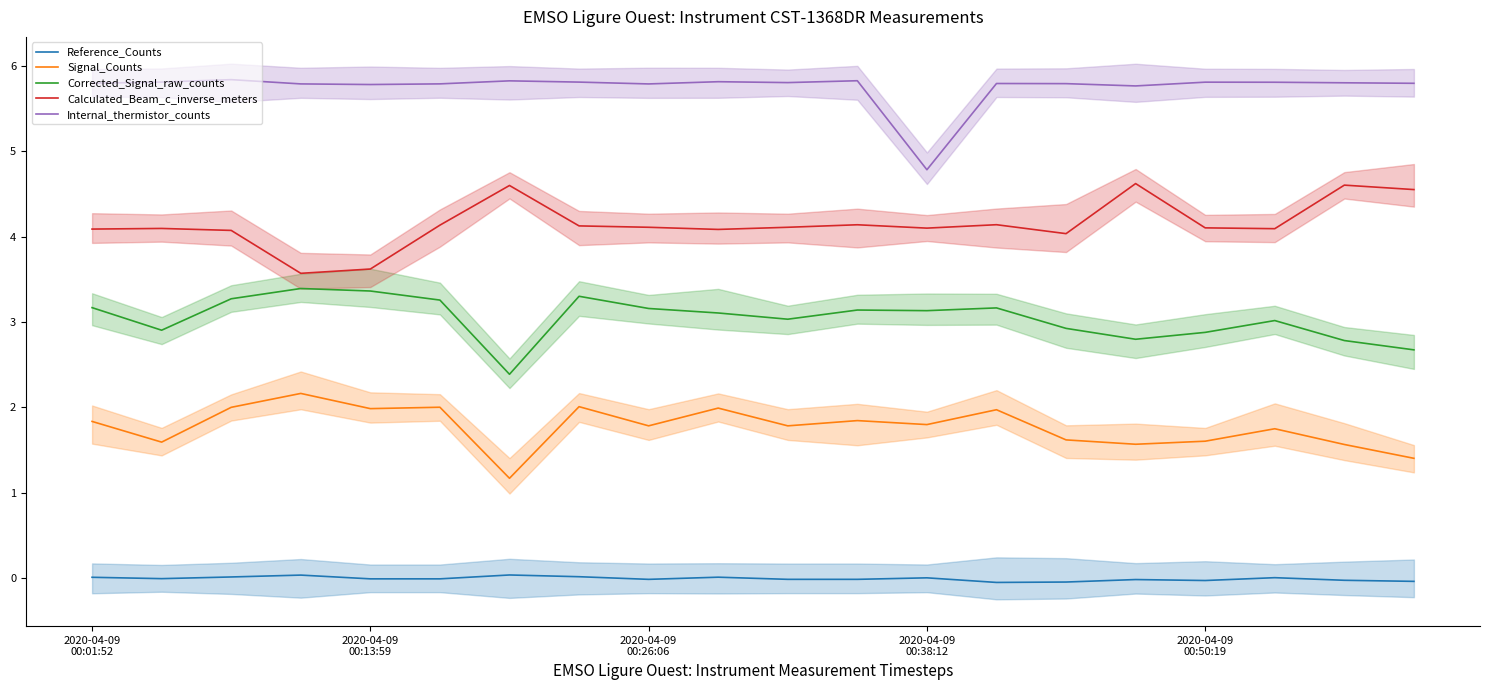

Which category has the lowest value across all series?

13